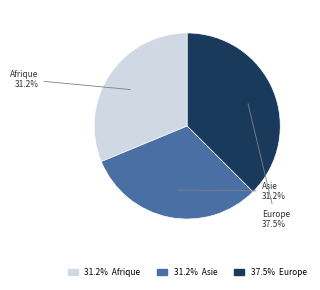

Is there a majority slice in this chart?

No